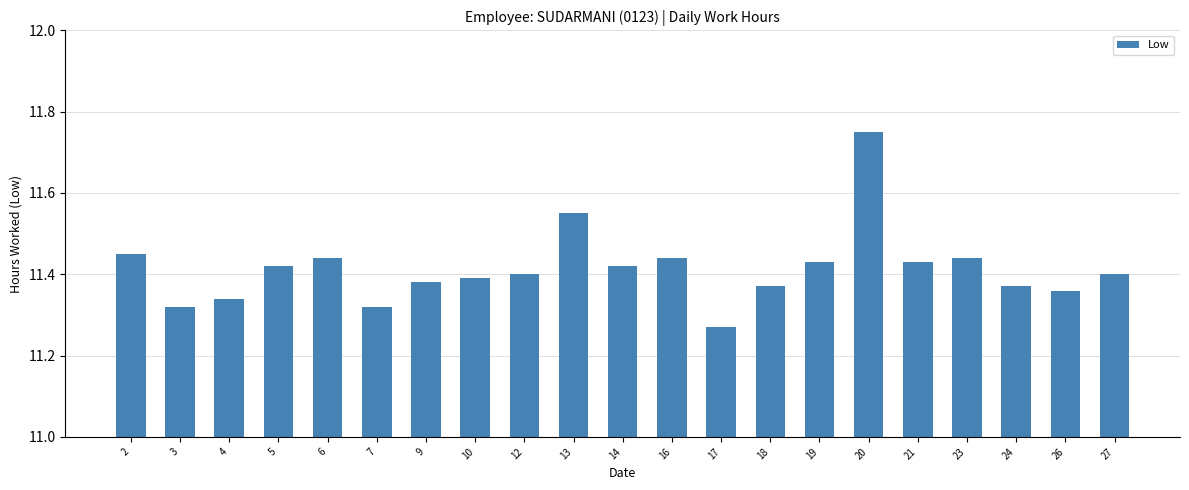

Which label corresponds to the largest value in the chart?

20